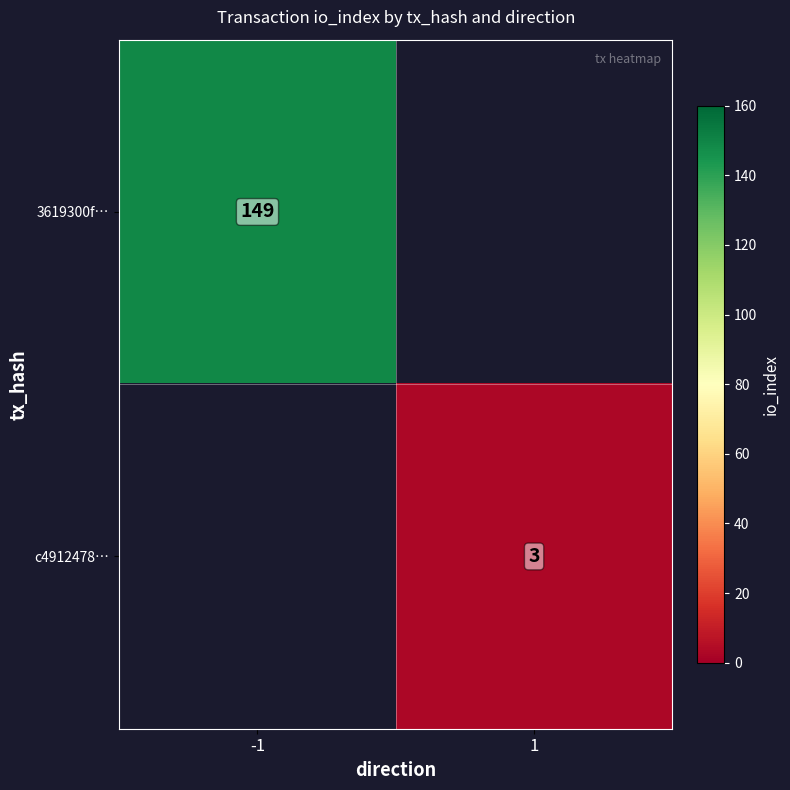

How many categories are shown in the chart?

2